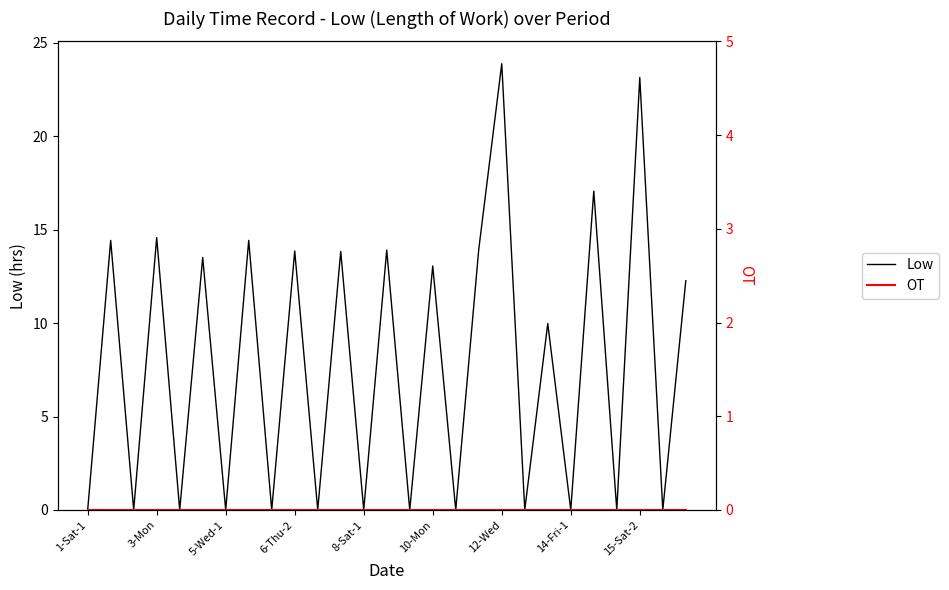

Which category has the highest value in the Low series?

12-Wed